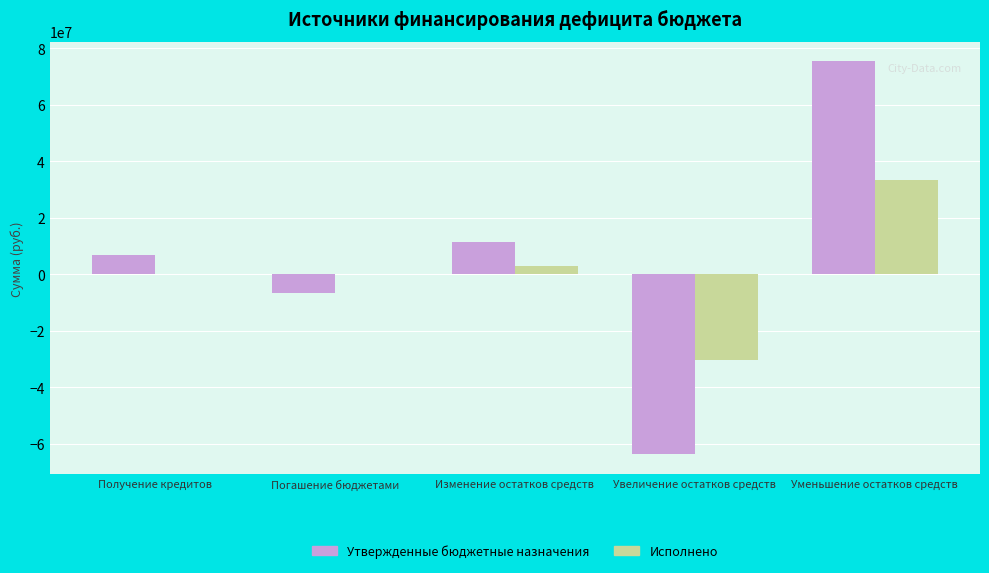

Where is Утвержденные бюджетные назначения nearest to the value 5808181?

Получение кредитов